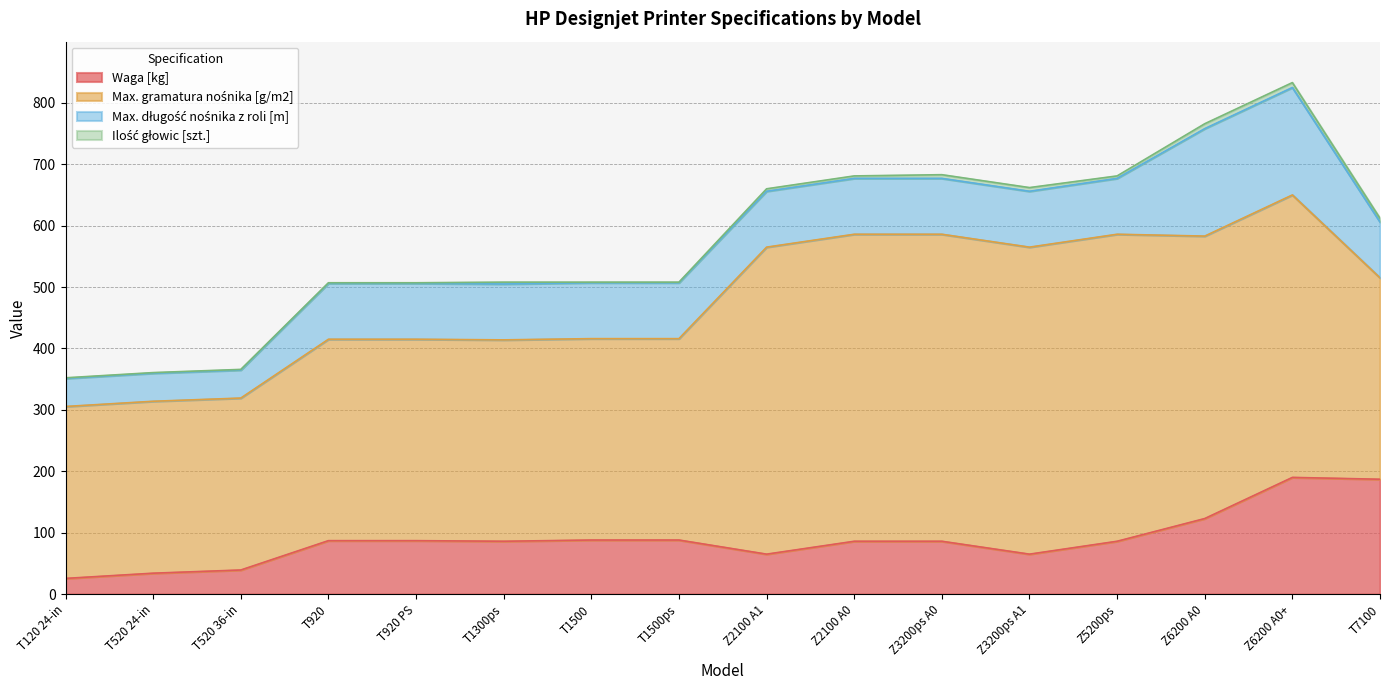

Reading right to left, extract all data points from this chart.

Waga [kg]: T7100=187.0	Z6200 A0+=190.0	Z6200 A0=123.0	Z5200ps=86.0	Z3200ps A1=65.0	Z3200ps A0=86.0	Z2100 A0=86.0	Z2100 A1=65.0	T1500ps=88.0	T1500=88.0	T1300ps=86.0	T920 PS=87.0	T920=87.0	T520 36-in=39.2	T520 24-in=34.0	T120 24-in=25.5
Max. gramatura nośnika [g/m2]: T7100=328.0	Z6200 A0+=460.0	Z6200 A0=460.0	Z5200ps=500.0	Z3200ps A1=500.0	Z3200ps A0=500.0	Z2100 A0=500.0	Z2100 A1=500.0	T1500ps=328.0	T1500=328.0	T1300ps=328.0	T920 PS=328.0	T920=328.0	T520 36-in=280.0	T520 24-in=280.0	T120 24-in=280.0
Max. długość nośnika z roli [m]: T7100=91.0	Z6200 A0+=175.0	Z6200 A0=175.0	Z5200ps=91.0	Z3200ps A1=91.0	Z3200ps A0=91.0	Z2100 A0=91.0	Z2100 A1=91.0	T1500ps=91.0	T1500=91.0	T1300ps=91.0	T920 PS=91.0	T920=91.0	T520 36-in=45.7	T520 24-in=45.7	T120 24-in=45.7
Ilość głowic [szt.]: T7100=6.0	Z6200 A0+=8.0	Z6200 A0=8.0	Z5200ps=4.0	Z3200ps A1=6.0	Z3200ps A0=6.0	Z2100 A0=4.0	Z2100 A1=4.0	T1500ps=1.0	T1500=1.0	T1300ps=3.0	T920 PS=1.0	T920=1.0	T520 36-in=1.0	T520 24-in=1.0	T120 24-in=1.0